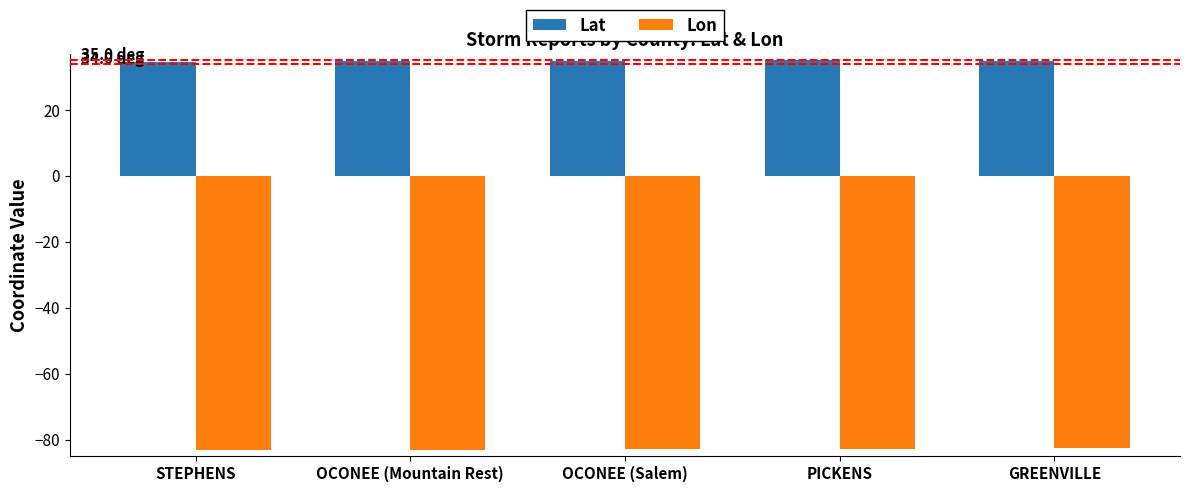

The Lon series shows -110.3 at OCONEE (Salem). True or false?

False